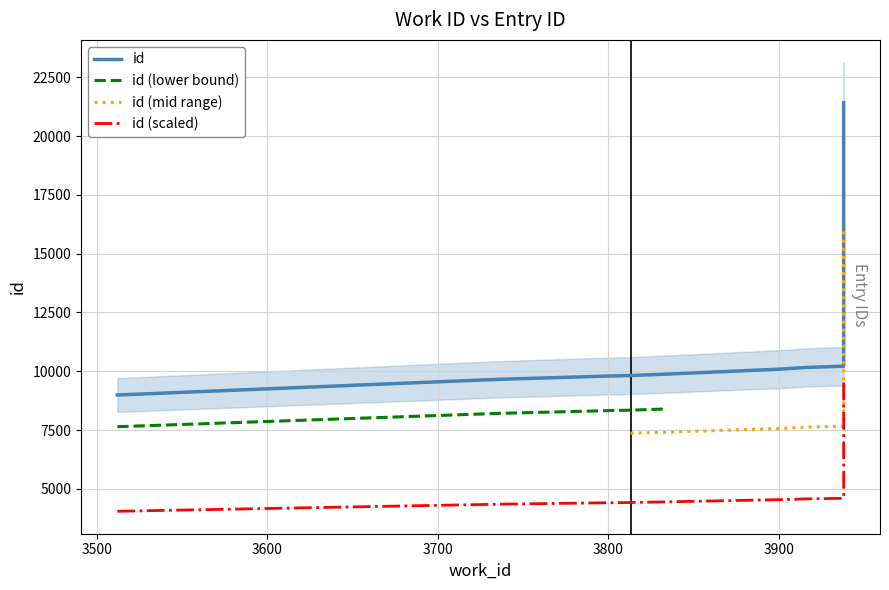

What is the lowest value of the id (lower bound) series?

7639.8